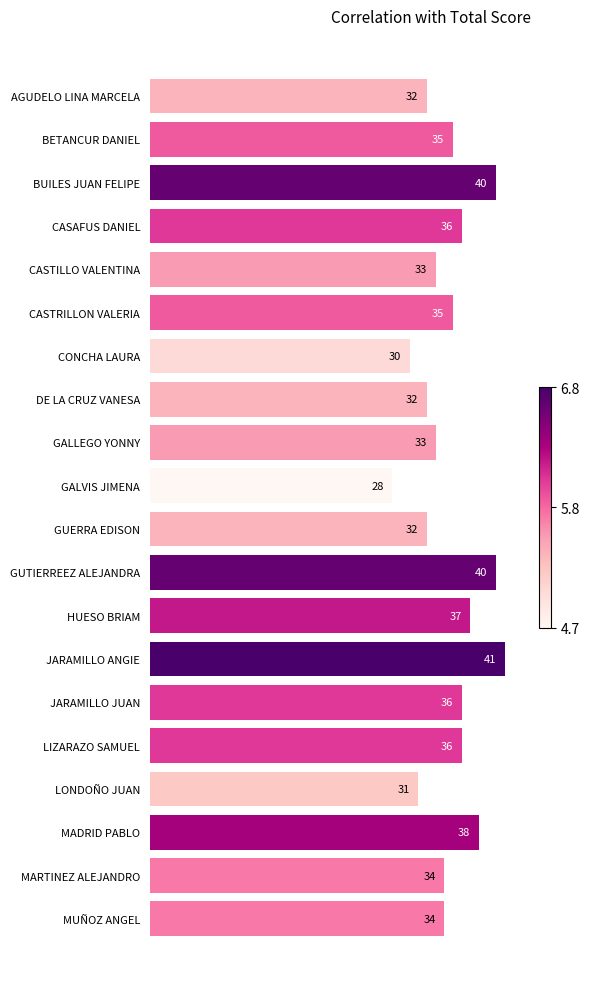

Reading top to bottom, extract all data points from this chart.

32	35	40	36	33	35	30	32	33	28	32	40	37	41	36	36	31	38	34	34